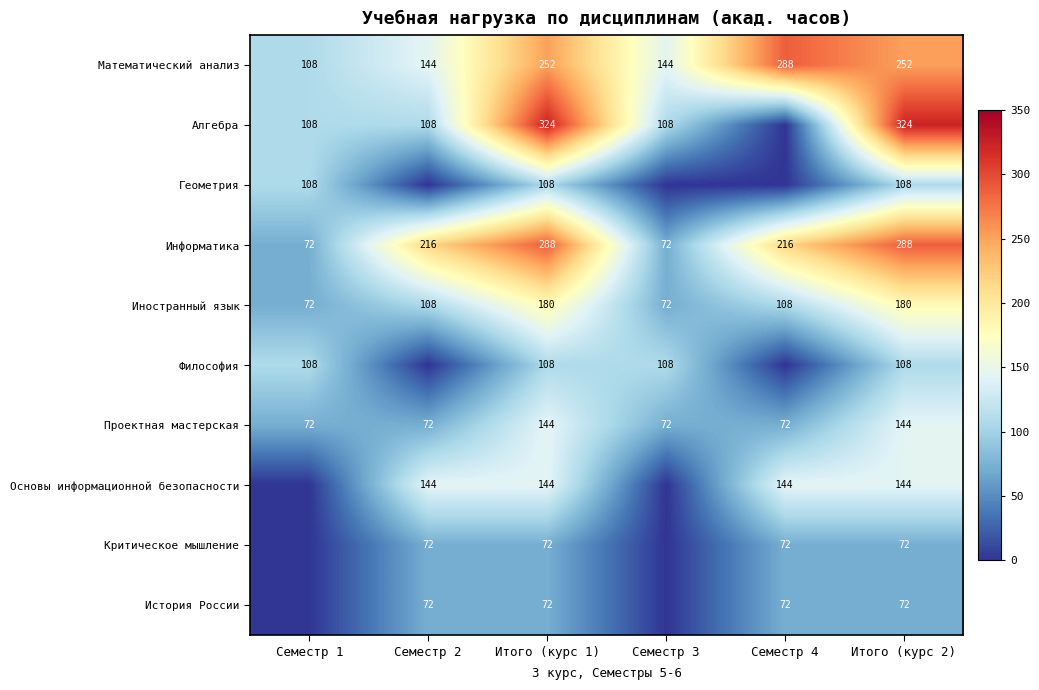

What is the approximate value of Иностранный язык at Семестр 3?

72